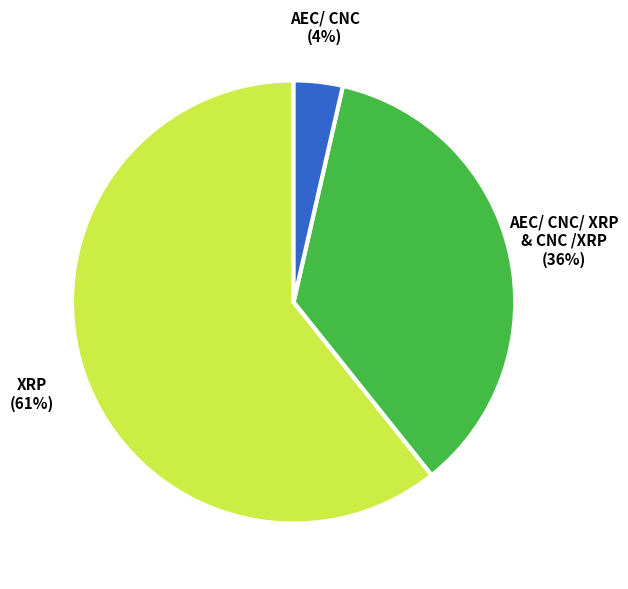

Does XRP represent more than half of the total?

Yes